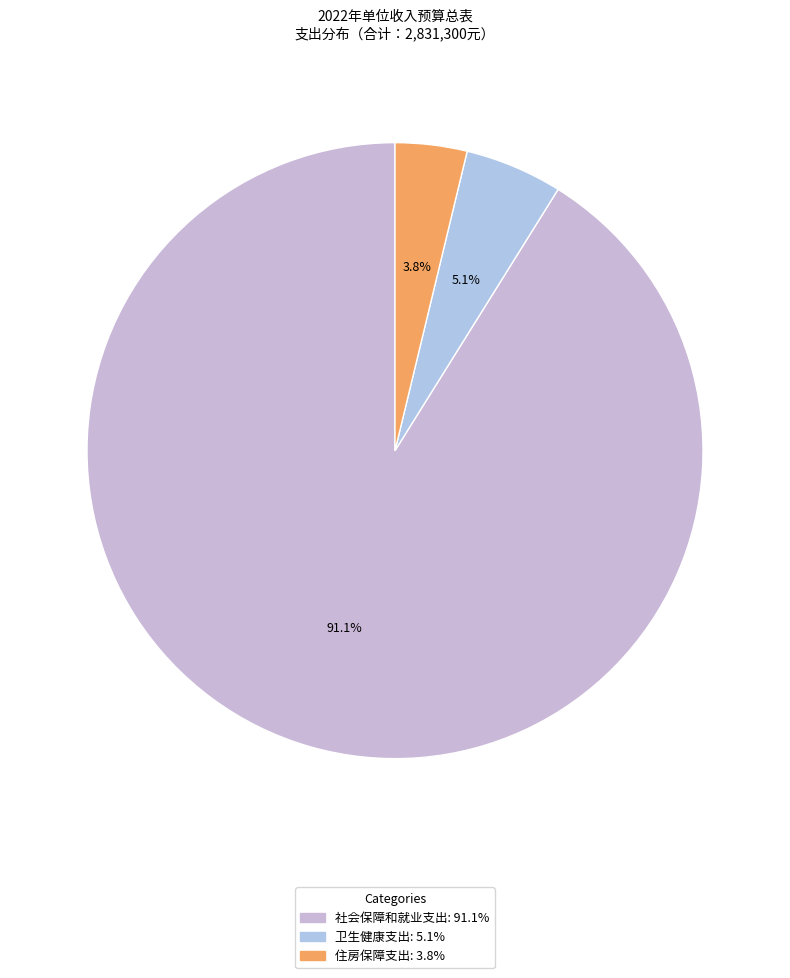

Between 社会保障和就业支出 and 卫生健康支出, which is larger?

社会保障和就业支出